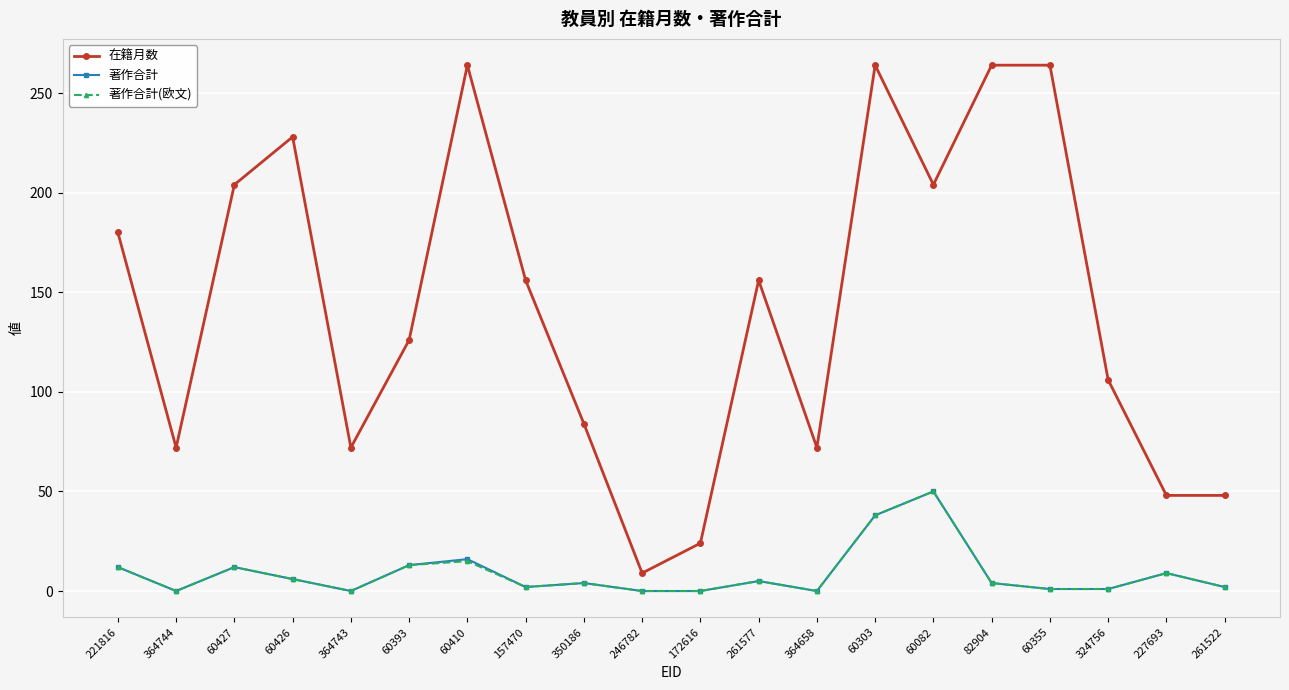

Which series has the largest range (max minus min)?

在籍月数